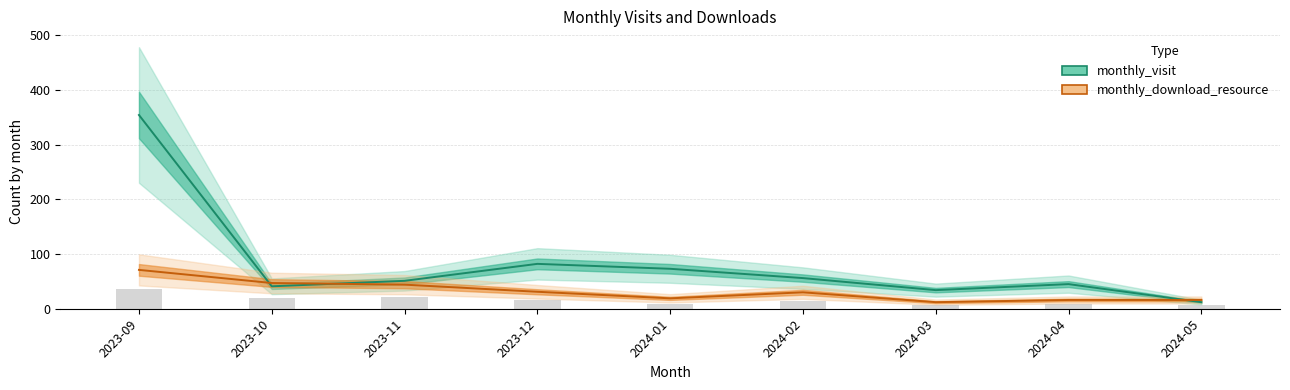

Where does the monthly_download_resource series first go above 30?

2023-09